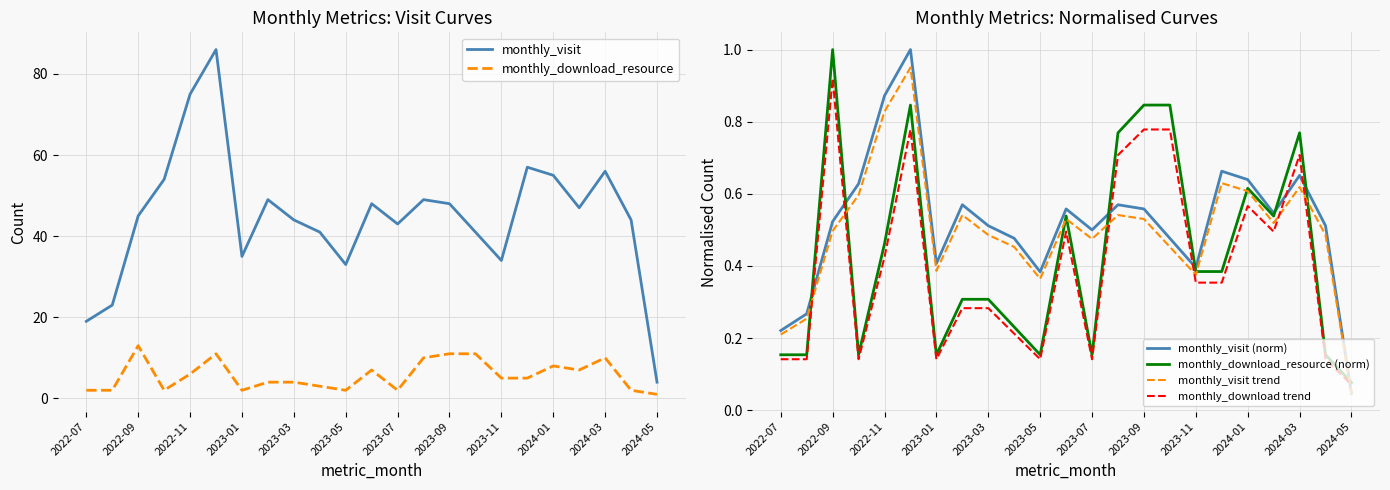

Reading left to right, list all the values displayed in this chart.

monthly_visit: 19.0	23.0	45.0	54.0	75.0	86.0	35.0	49.0	44.0	41.0	33.0	48.0	43.0	49.0	48.0	41.0	34.0	57.0	55.0	47.0	56.0	44.0	4.0
monthly_download_resource: 2.0	2.0	13.0	2.0	6.0	11.0	2.0	4.0	4.0	3.0	2.0	7.0	2.0	10.0	11.0	11.0	5.0	5.0	8.0	7.0	10.0	2.0	1.0
monthly_visit (norm): 0.2	0.3	0.5	0.6	0.9	1.0	0.4	0.6	0.5	0.5	0.4	0.6	0.5	0.6	0.6	0.5	0.4	0.7	0.6	0.5	0.7	0.5	0.0
monthly_download_resource (norm): 0.2	0.2	1.0	0.2	0.5	0.8	0.2	0.3	0.3	0.2	0.2	0.5	0.2	0.8	0.8	0.8	0.4	0.4	0.6	0.5	0.8	0.2	0.1
monthly_visit trend: 0.2	0.3	0.5	0.6	0.8	0.9	0.4	0.5	0.5	0.5	0.4	0.5	0.5	0.5	0.5	0.5	0.4	0.6	0.6	0.5	0.6	0.5	0.0
monthly_download trend: 0.1	0.1	0.9	0.1	0.4	0.8	0.1	0.3	0.3	0.2	0.1	0.5	0.1	0.7	0.8	0.8	0.4	0.4	0.6	0.5	0.7	0.1	0.1